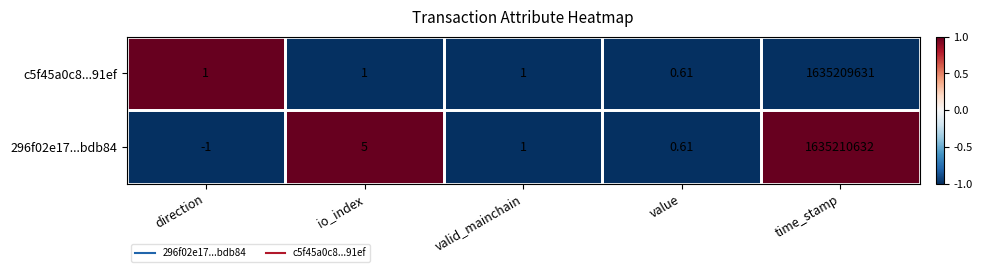

How many distinct data groups are displayed?

2